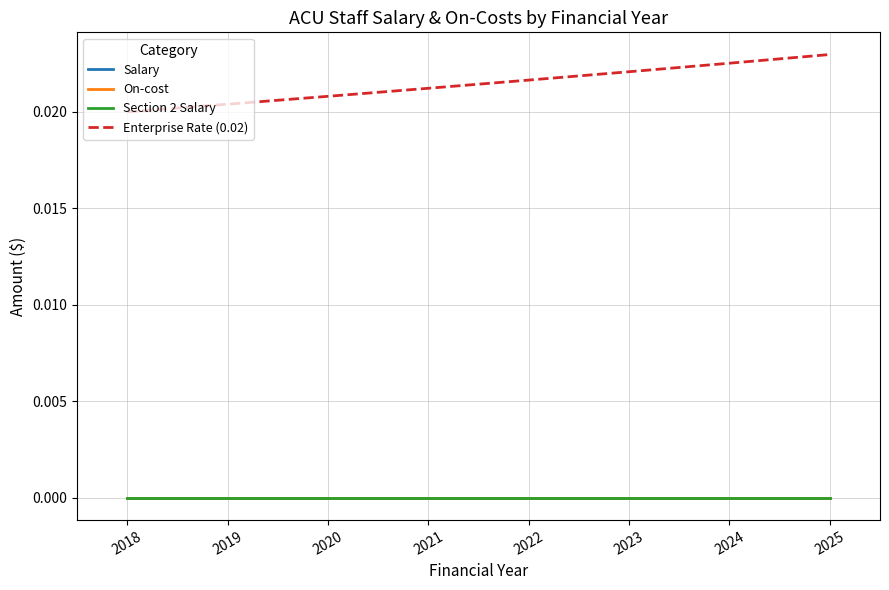

Which series changed the most between 2019 and 2023?

Enterprise Rate (0.02)